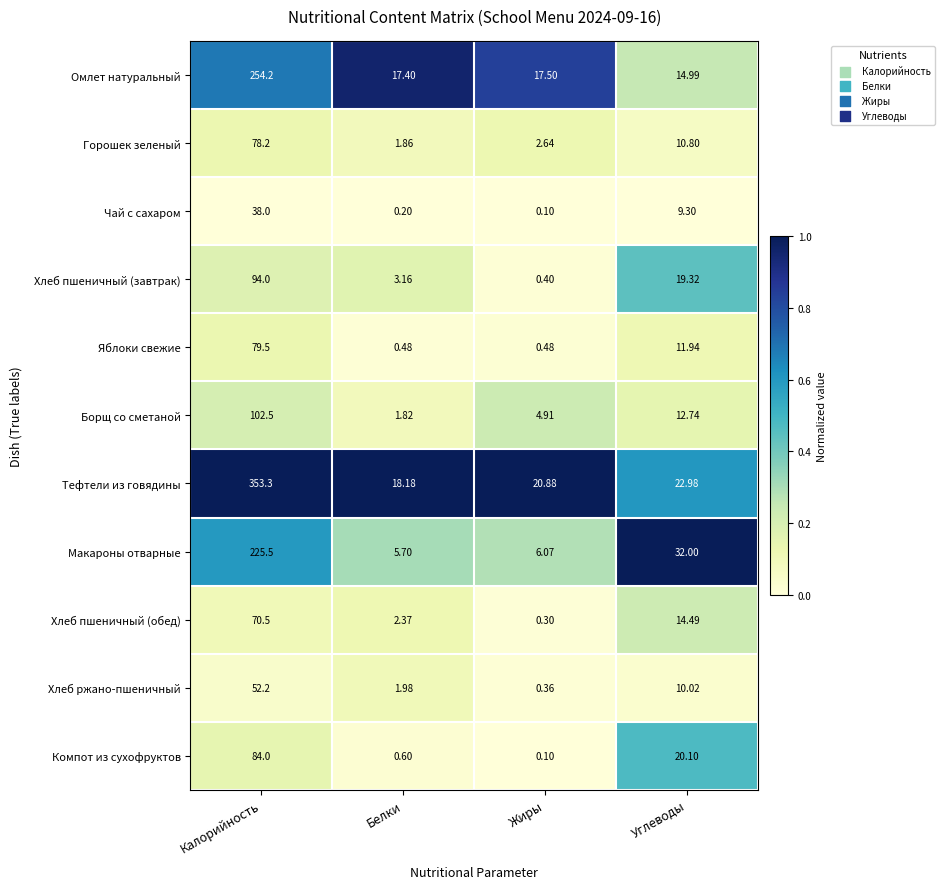

Rank the series by their maximum value, from highest to lowest.

Тефтели из говядины, Омлет натуральный, Макароны отварные, Борщ со сметаной, Хлеб пшеничный (завтрак), Компот из сухофруктов, Яблоки свежие, Горошек зеленый, Хлеб пшеничный (обед), Хлеб ржано-пшеничный, Чай с сахаром